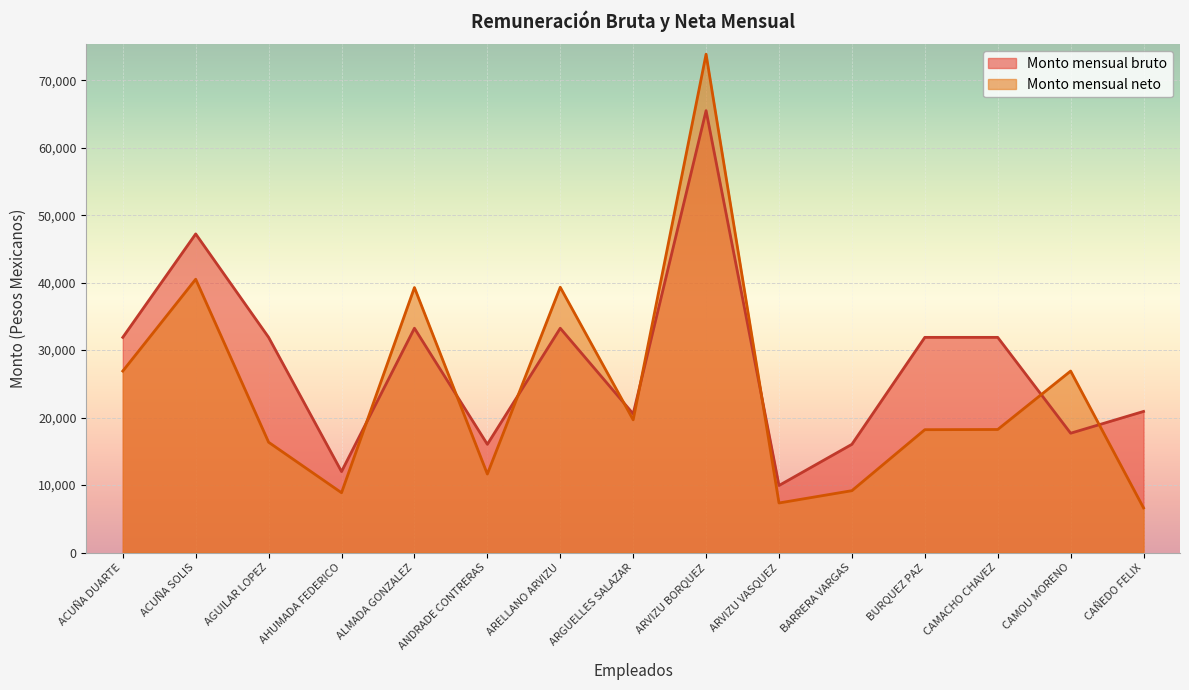

True or false: Monto mensual bruto has more than 2 interior local peaks.

True